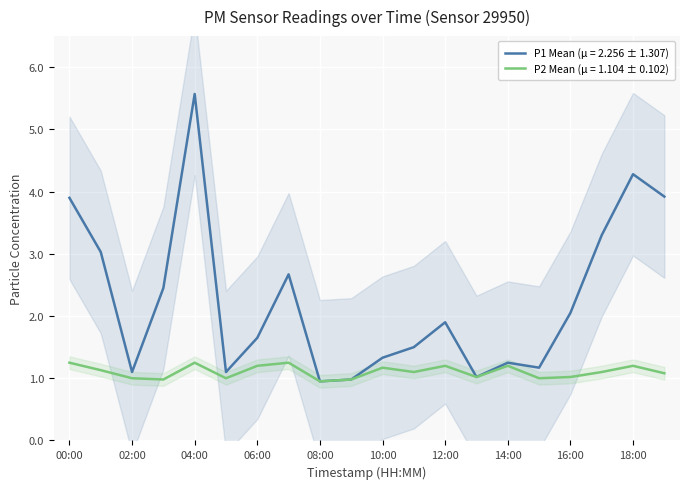

Is the value of P2 at 18:00 greater than the value of P1 at 16:00?

No